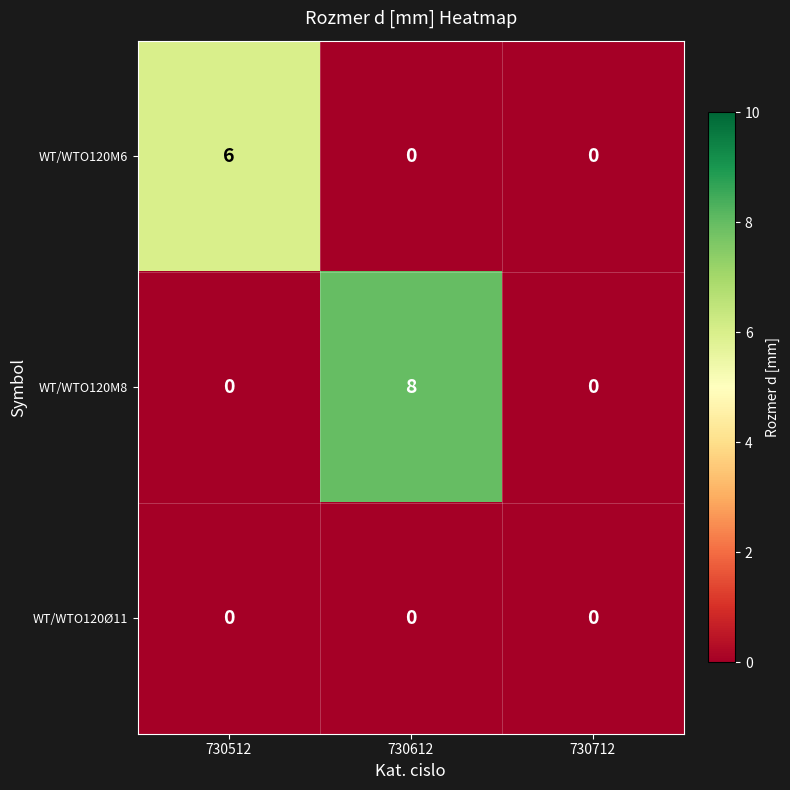

Which series has the largest total across all categories?

WT/WTO120M8